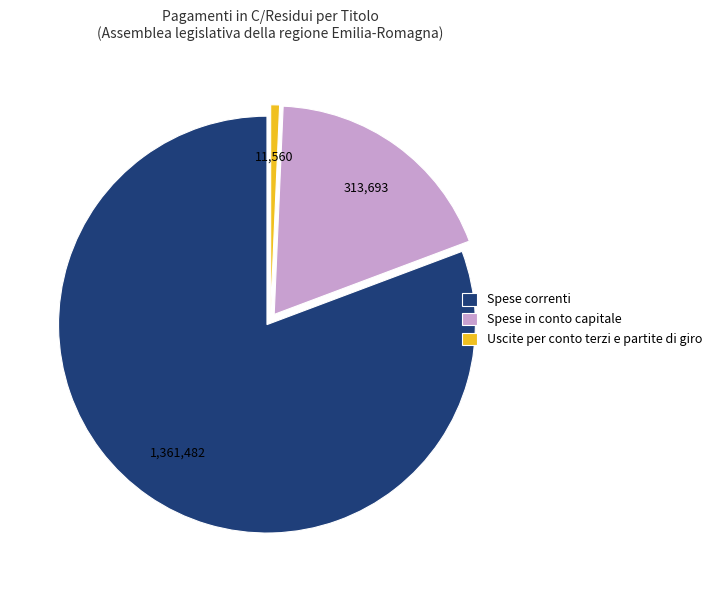

Is there a majority slice in this chart?

Yes